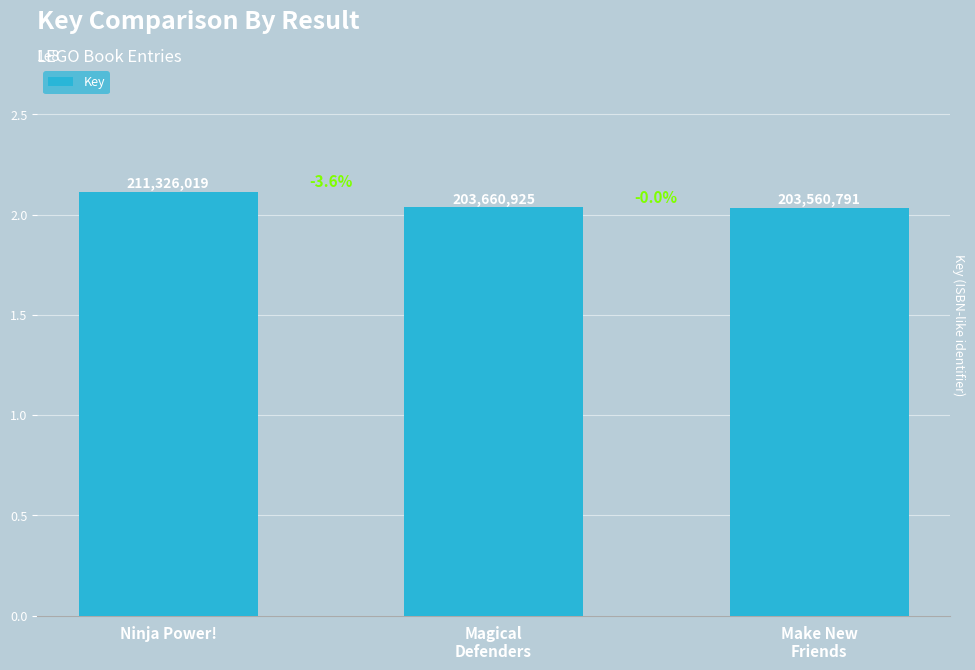

At which label does the data first exceed 203660925?

Ninja Power!